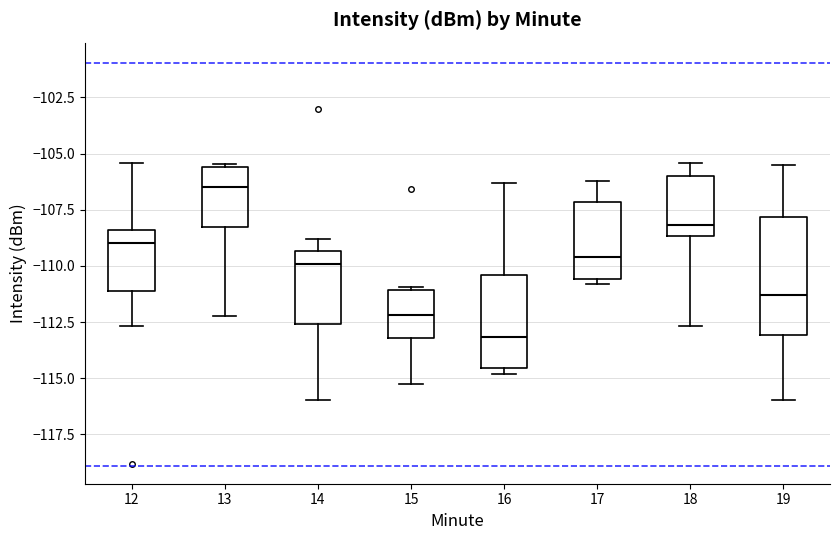

Reading left to right, read every box against the y-axis: the position of its median line, the range the box covers, and the ends of its whiskers. The values are not printed on the chart, so give them approximately, as read against the axis.

12: median -109.0, box -111.0 to -108.5, whiskers -112.5 to -105.5
13: median -106.5, box -108.5 to -105.5, whiskers -112.5 to -105.5
14: median -110.0, box -112.5 to -109.5, whiskers -116.0 to -109.0
15: median -112.0, box -113.0 to -111.0, whiskers -115.5 to -111.0
16: median -113.0, box -114.5 to -110.5, whiskers -115.0 to -106.5
17: median -109.5, box -110.5 to -107.0, whiskers -111.0 to -106.0
18: median -108.0, box -108.5 to -106.0, whiskers -112.5 to -105.5
19: median -111.5, box -113.0 to -108.0, whiskers -116.0 to -105.5